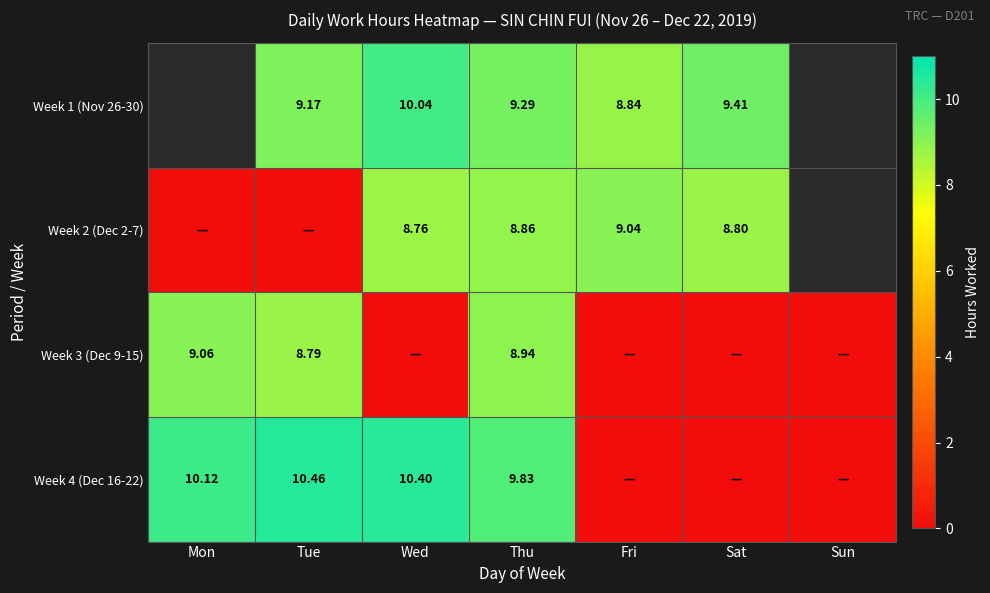

What is the total value across all series at Sat?

18.2